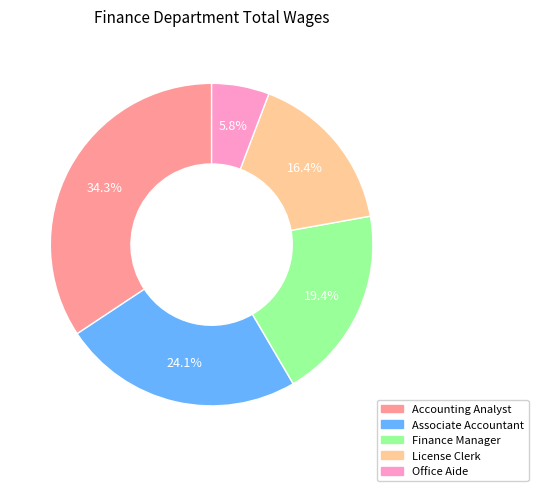

Is it true that Finance Manager is 19% of the pie?

True